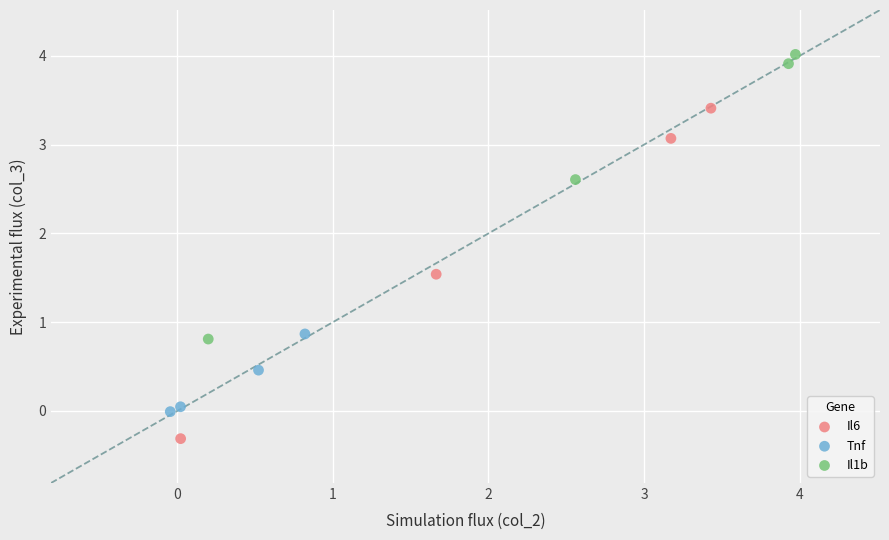

Which series has the largest Y range (max minus min)?

Il6